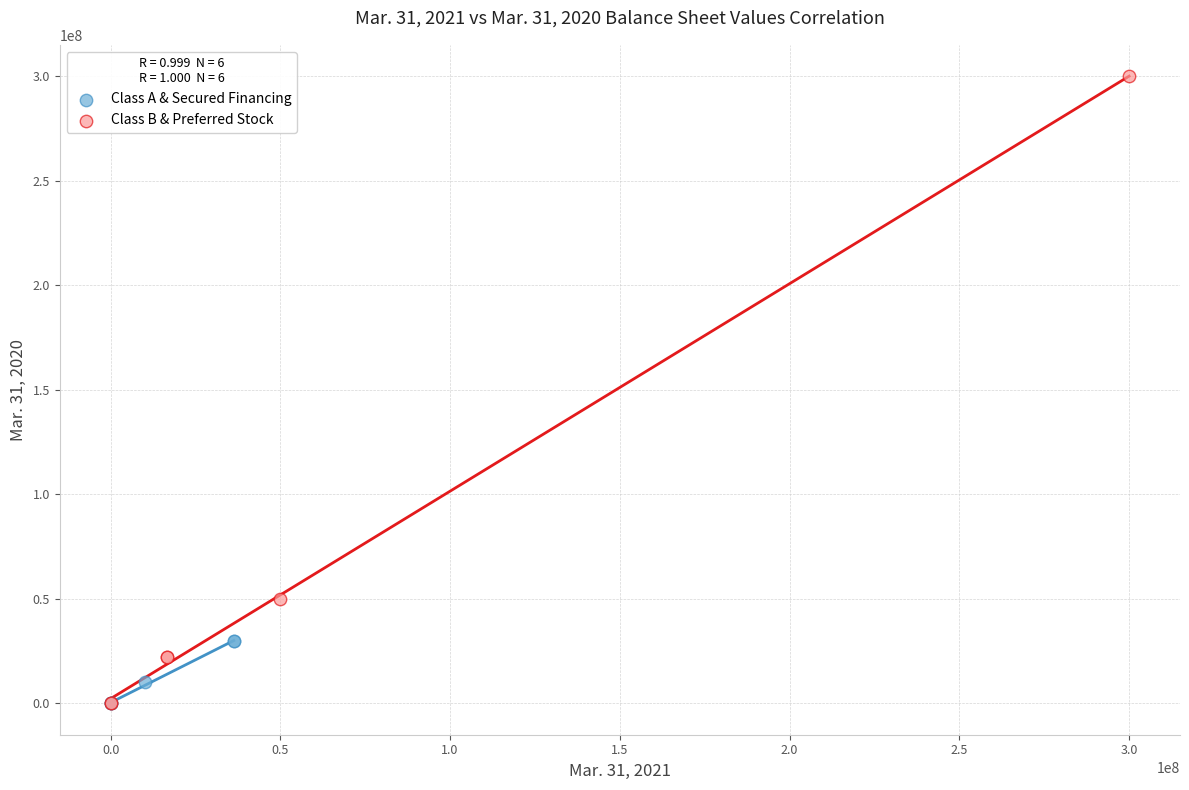

Which series has the largest Y range (max minus min)?

Class B & Preferred Stock